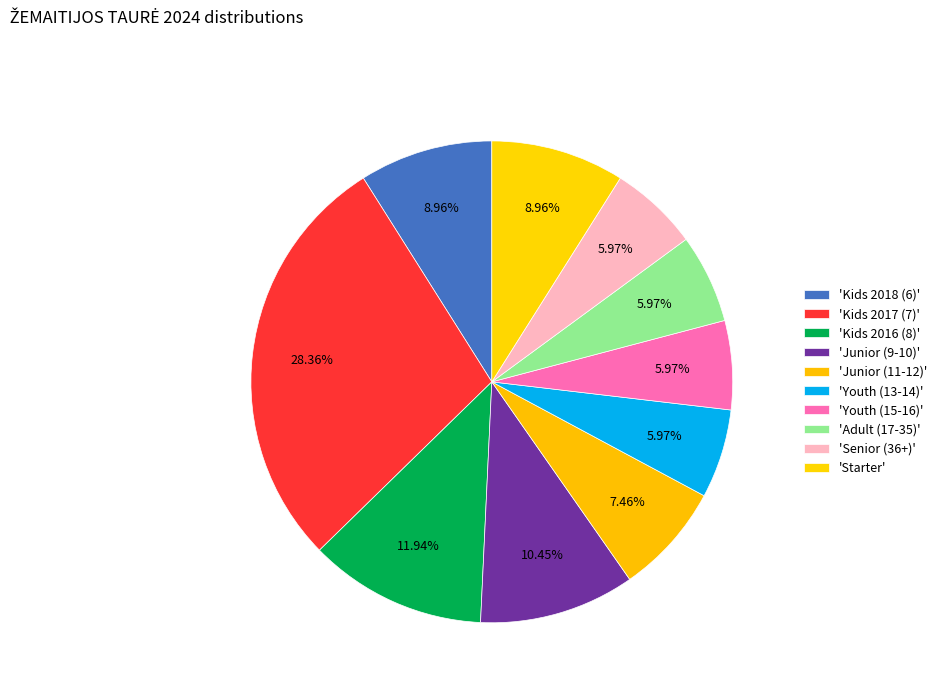

How many segments does this pie chart have?

10